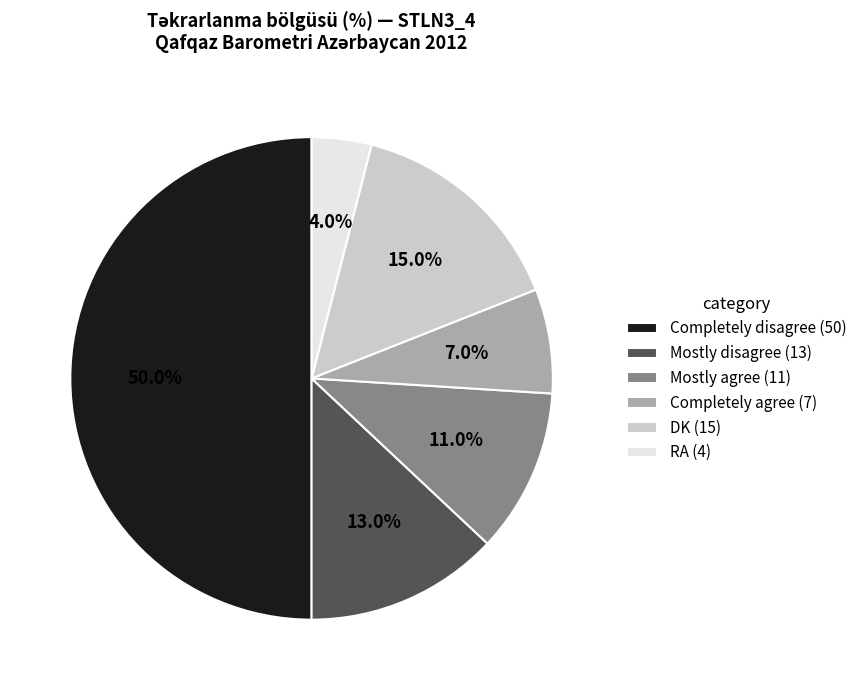

True or false: Mostly disagree accounts for 13% of the total.

True